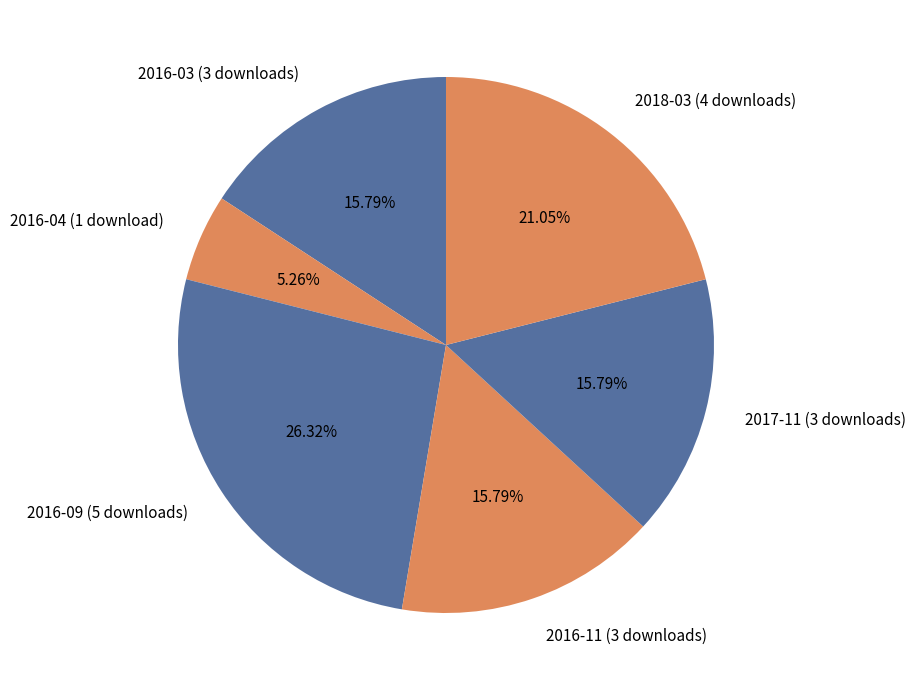

Is the sum of 2017-11 (3 downloads) and 2016-11 (3 downloads) greater than half?

No